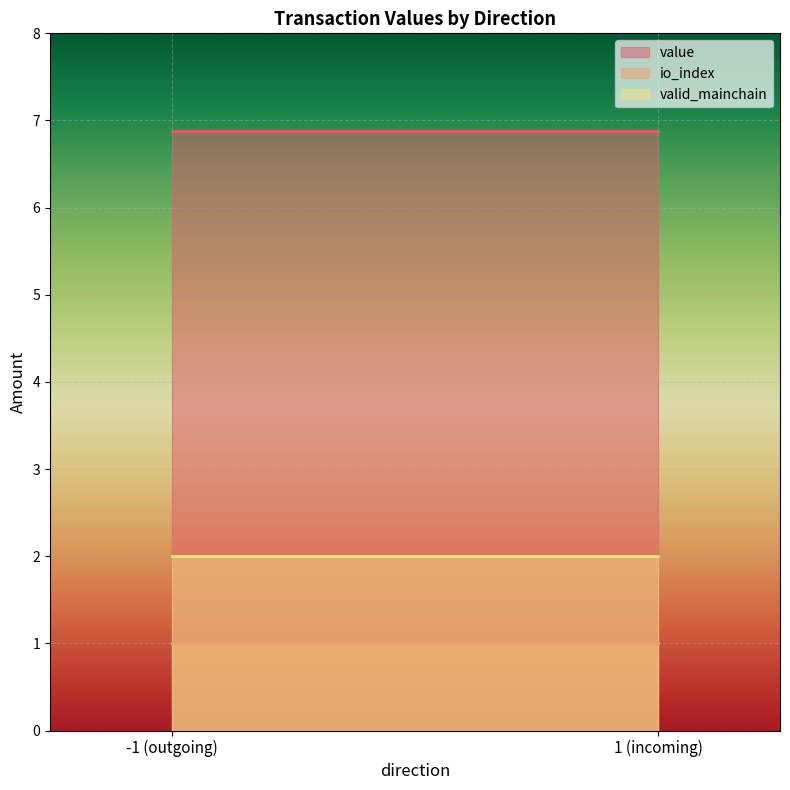

Rank the series by their average value, from lowest to highest.

io_index, valid_mainchain, value